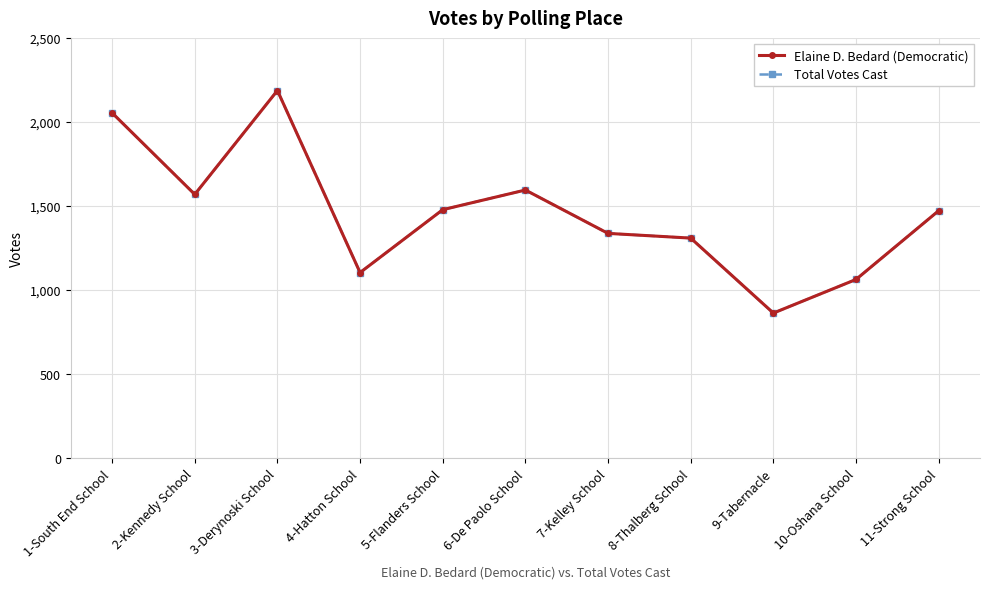

Reading left to right, what are all the values shown in this chart?

Elaine D. Bedard (Democratic): 2054	1569	2187	1104	1478	1595	1337	1309	863	1063	1472
Total Votes Cast: 2054	1569	2187	1104	1478	1595	1337	1309	863	1063	1472